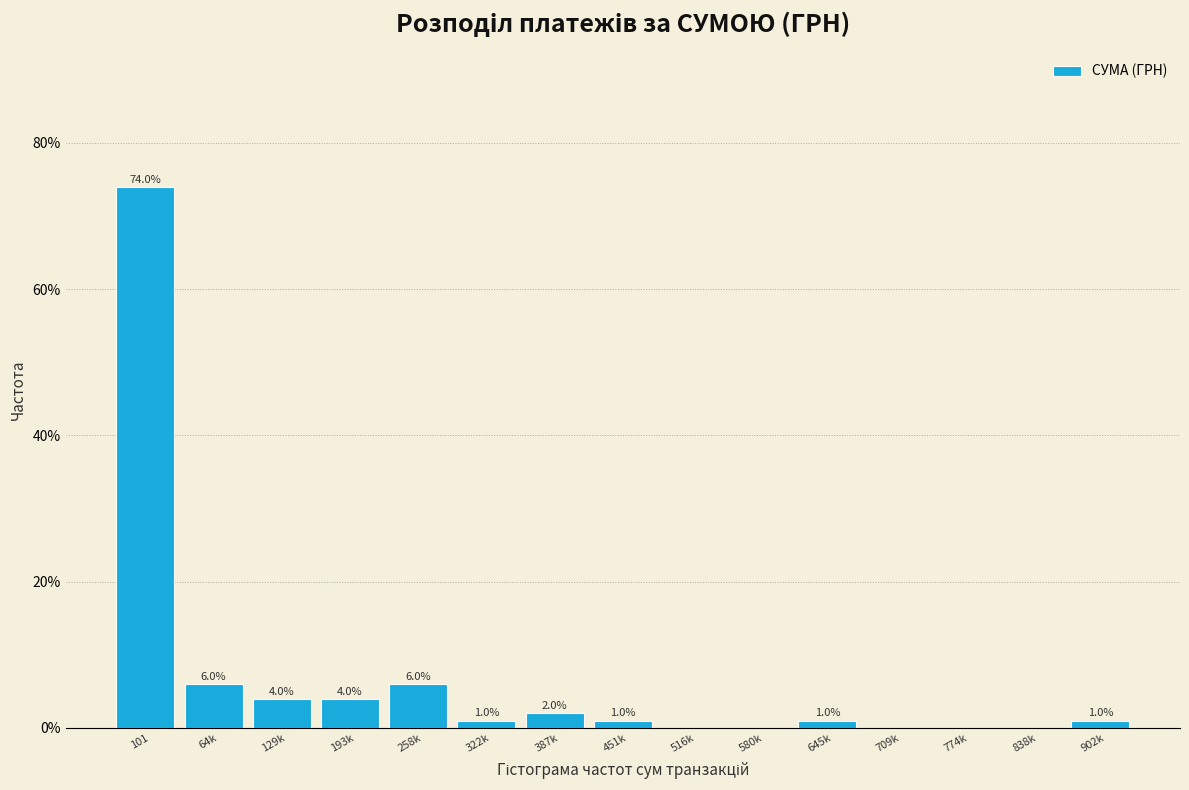

Reading left to right, list all the values displayed in this chart.

101=74	64k=6	129k=4	193k=4	258k=6	322k=1	387k=2	451k=1	516k=0	580k=0	645k=1	709k=0	774k=0	838k=0	902k=1